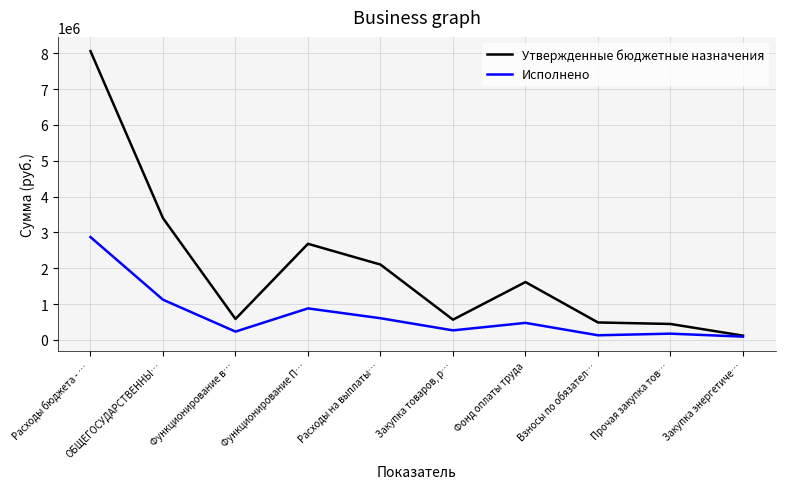

The Исполнено series shows 4899304.7 at Расходы бюджета - …. True or false?

False